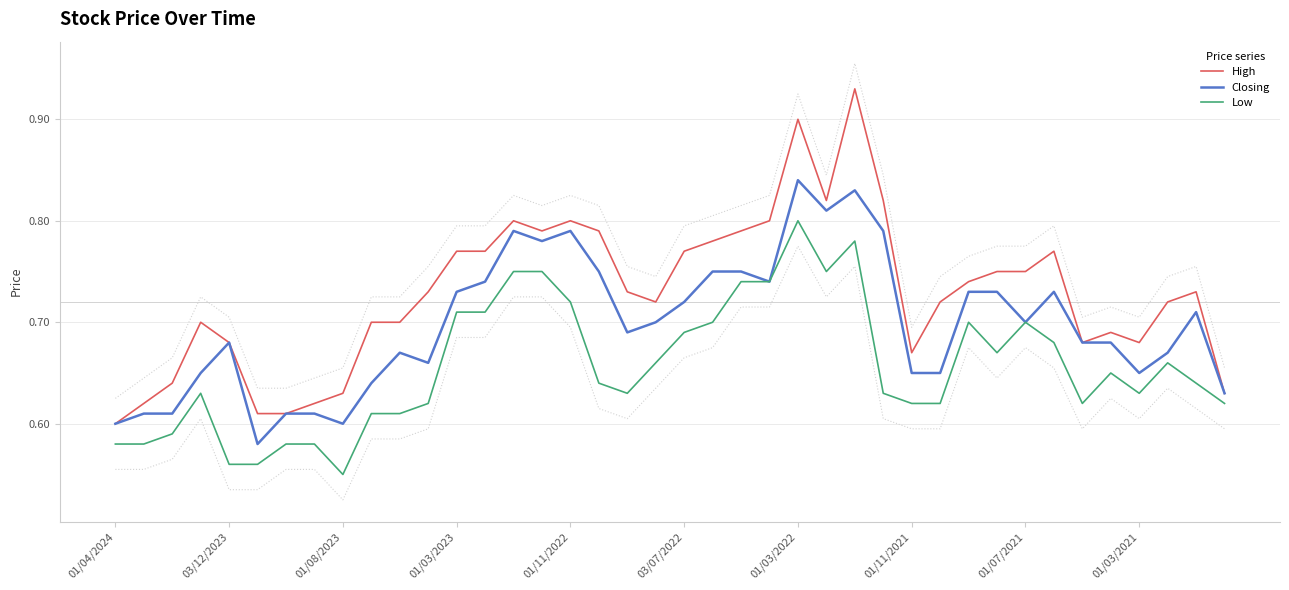

Count the Closing values in the range 0 to 1.

40